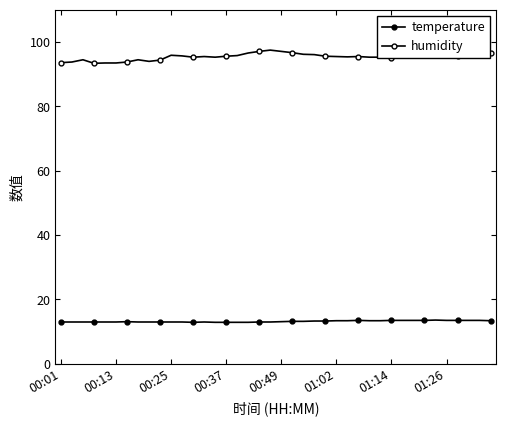

What is the value of the temperature point at the 38th from the left?

13.5